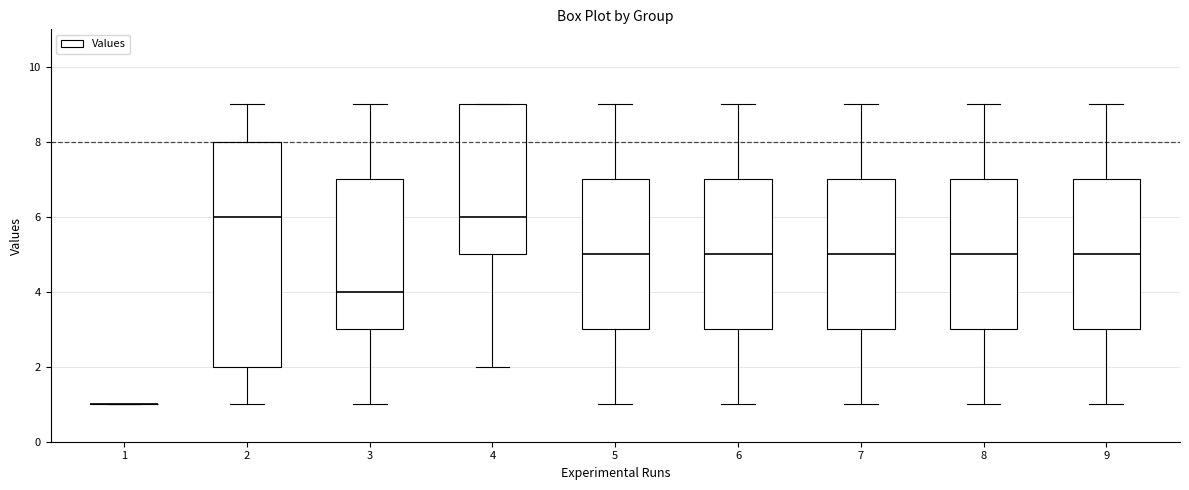

Where does the lower whisker of the box at x = 4 end on the y-axis? The values are not printed on the chart, so give them approximately, as read against the axis.

2